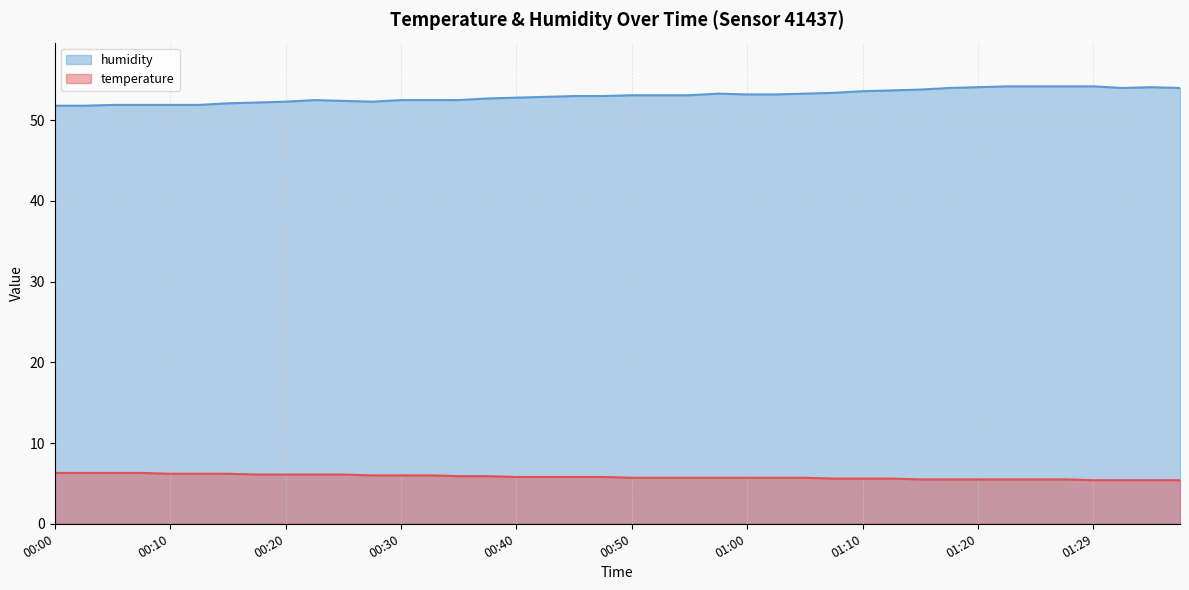

How many interior local valleys does the humidity series have?

2